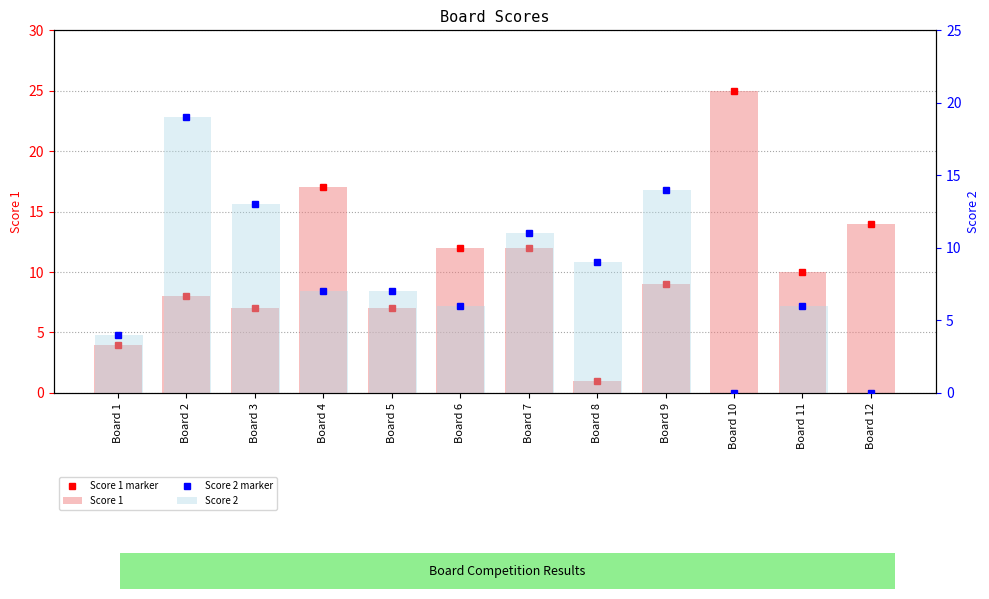

What is the minimum value for Score 1 marker?

1